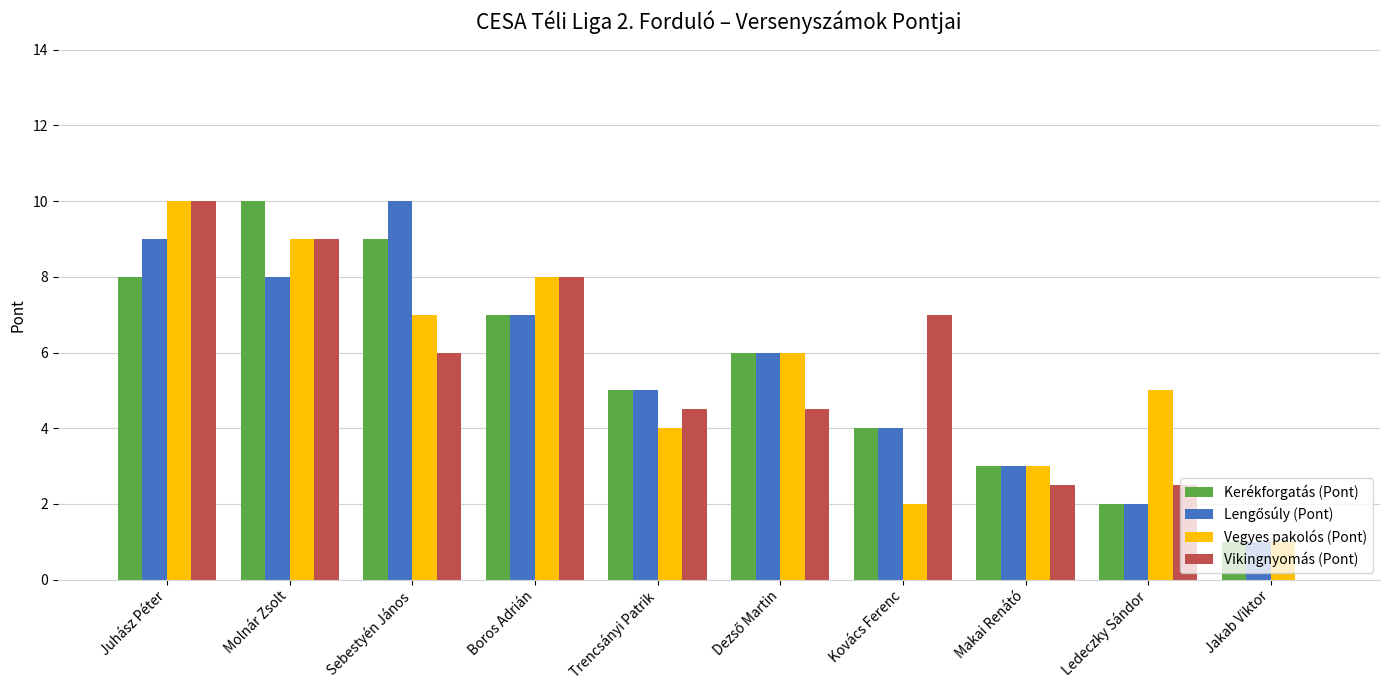

The Vegyes pakolós (Pont) series shows 5.0 at Ledeczky Sándor. True or false?

True